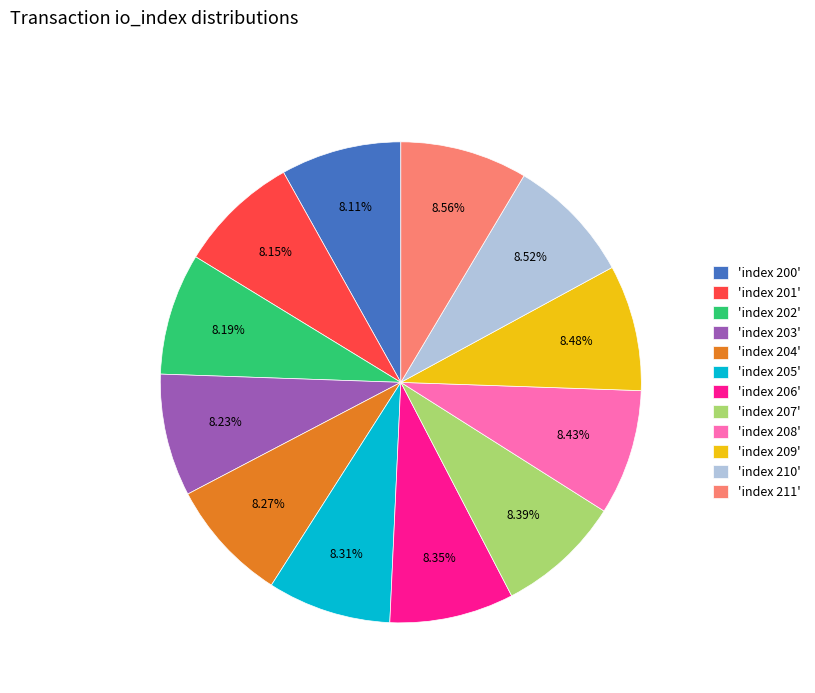

Combined, do 'index 200' and 'index 207' account for over 50%?

No